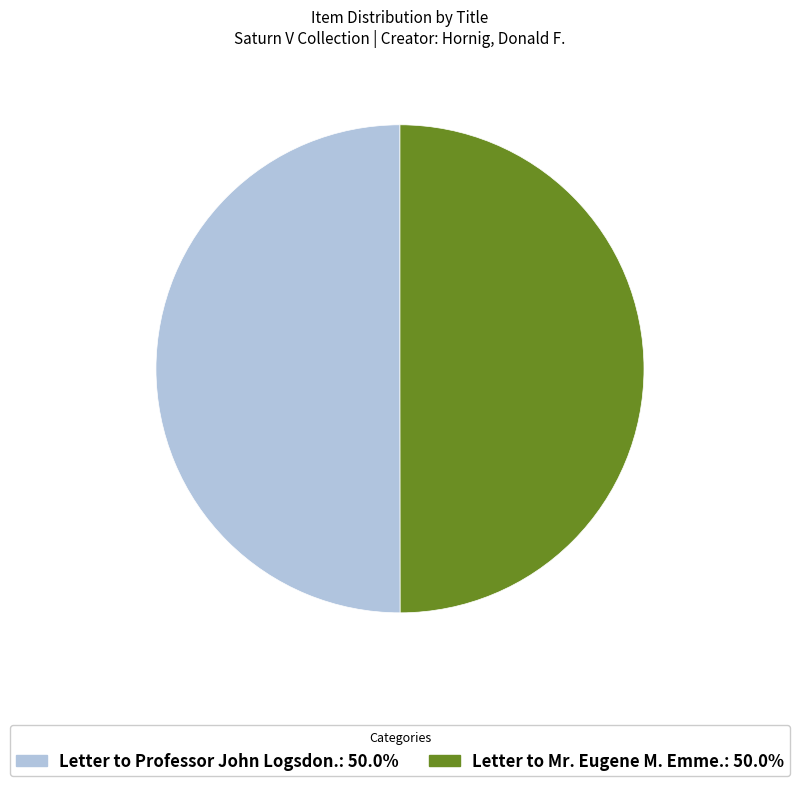

How many segments does this pie chart have?

2